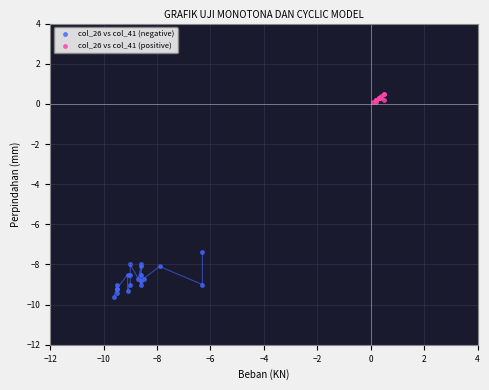

Which series has the largest Y range (max minus min)?

col_26 vs col_41 (negative)